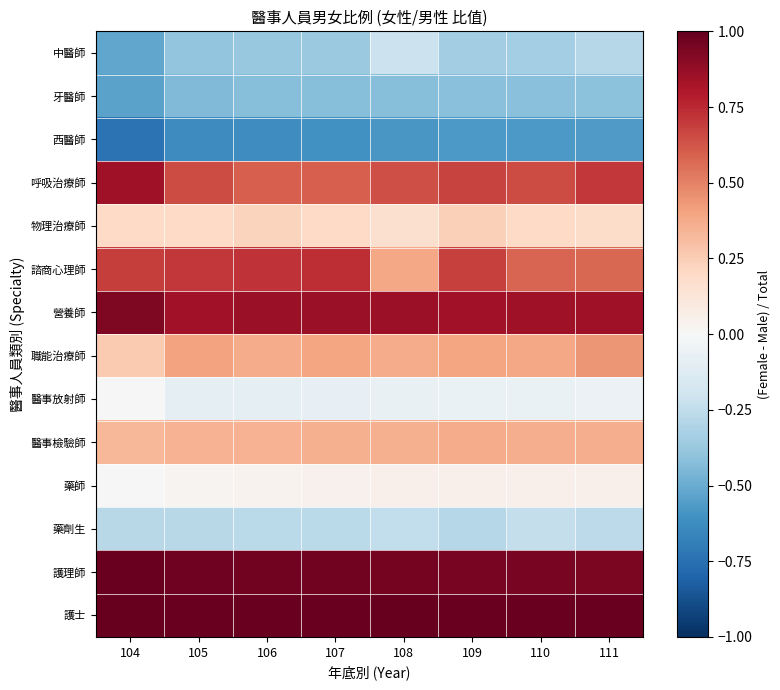

Reading left to right, list all the values displayed in this chart.

中醫師: 104=-0.5	105=-0.4	106=-0.4	107=-0.4	108=-0.2	109=-0.3	110=-0.3	111=-0.3
牙醫師: 104=-0.5	105=-0.4	106=-0.4	107=-0.4	108=-0.4	109=-0.4	110=-0.4	111=-0.4
西醫師: 104=-0.7	105=-0.6	106=-0.6	107=-0.6	108=-0.6	109=-0.6	110=-0.6	111=-0.6
呼吸治療師: 104=0.8	105=0.7	106=0.6	107=0.6	108=0.6	109=0.7	110=0.7	111=0.7
物理治療師: 104=0.2	105=0.2	106=0.2	107=0.2	108=0.2	109=0.2	110=0.2	111=0.2
諮商心理師: 104=0.7	105=0.7	106=0.7	107=0.7	108=0.4	109=0.7	110=0.6	111=0.6
營養師: 104=0.9	105=0.8	106=0.9	107=0.9	108=0.9	109=0.8	110=0.9	111=0.8
職能治療師: 104=0.3	105=0.4	106=0.4	107=0.4	108=0.4	109=0.4	110=0.4	111=0.4
醫事放射師: 104=-0.0	105=-0.1	106=-0.1	107=-0.1	108=-0.1	109=-0.1	110=-0.1	111=-0.1
醫事檢驗師: 104=0.3	105=0.3	106=0.3	107=0.4	108=0.4	109=0.4	110=0.4	111=0.4
藥師: 104=0.0	105=0.0	106=0.0	107=0.0	108=0.0	109=0.1	110=0.0	111=0.1
藥劑生: 104=-0.3	105=-0.3	106=-0.3	107=-0.3	108=-0.2	109=-0.3	110=-0.2	111=-0.3
護理師: 104=1.0	105=1.0	106=1.0	107=1.0	108=1.0	109=1.0	110=0.9	111=0.9
護士: 104=1.0	105=1.0	106=1.0	107=1.0	108=1.0	109=1.0	110=1.0	111=1.0